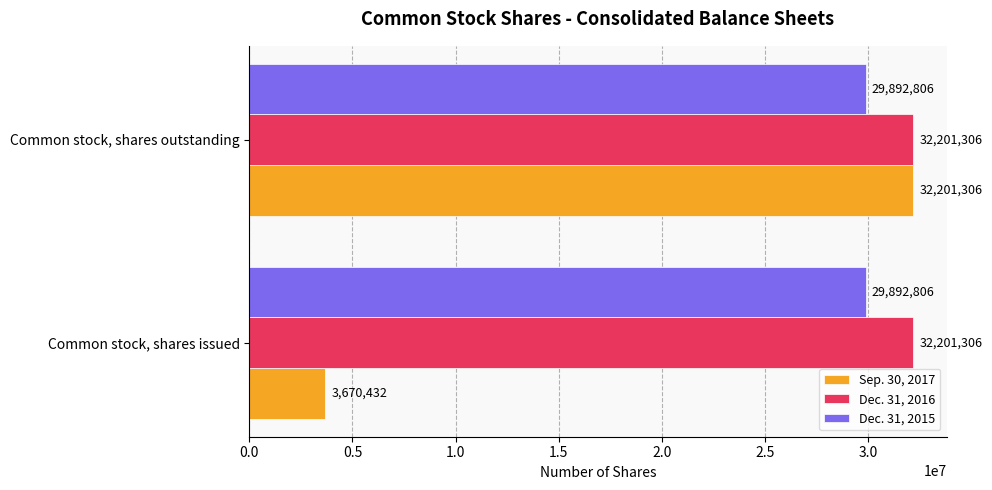

Which series has the largest total across all categories?

Dec. 31, 2016